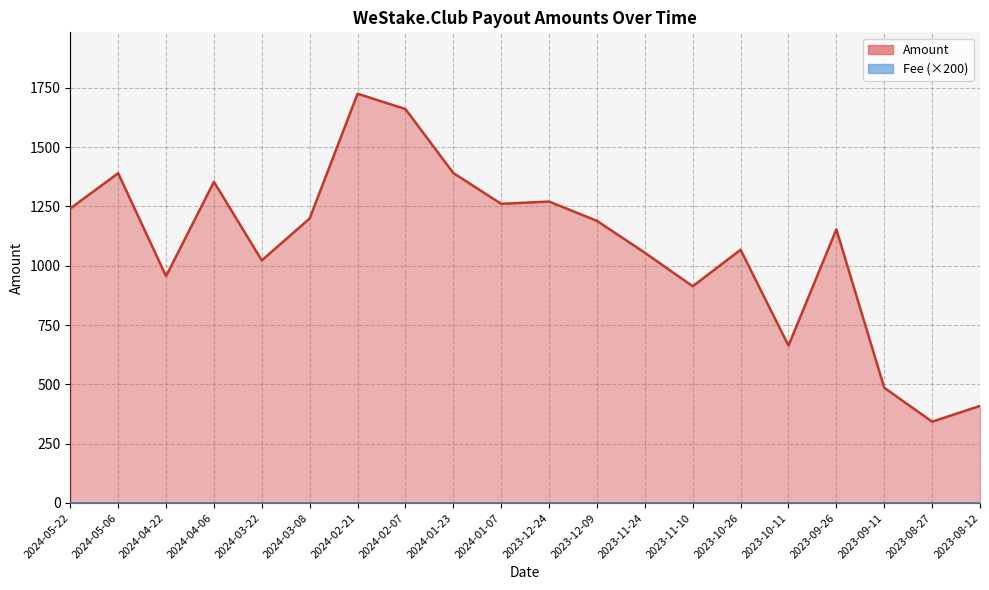

At which category does the data reach its first local peak?

2024-05-06